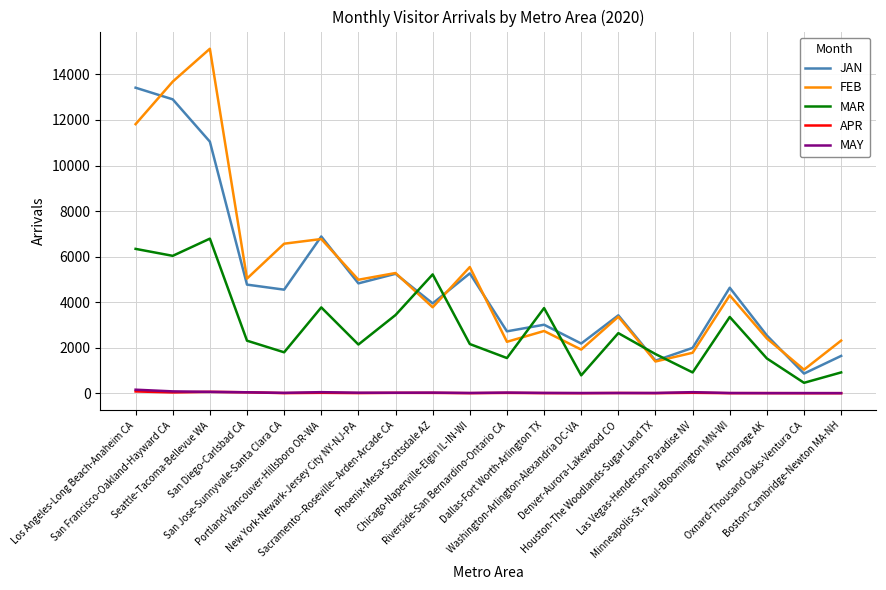

What is the difference between the highest and lowest values at Las Vegas-Henderson-Paradise NV?

1972.5